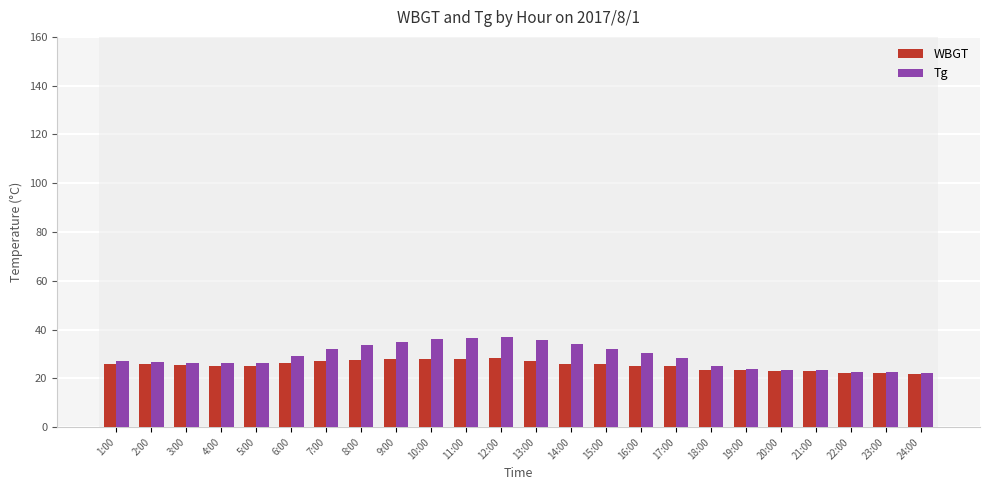

What is the smallest value displayed?

21.6